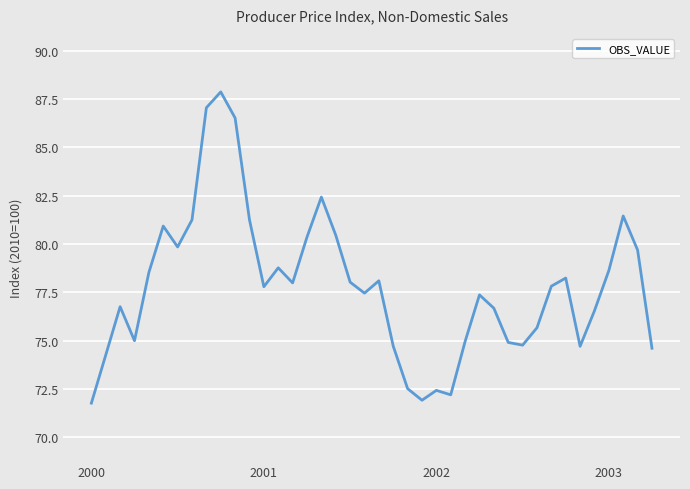

What is the minimum value shown in the chart?

71.8